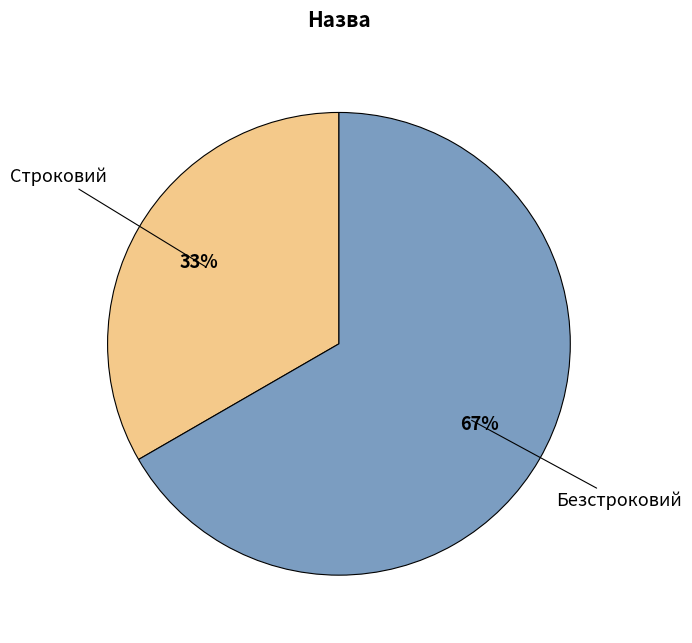

Do Строковий and Безстроковий together represent more than half of the pie?

Yes